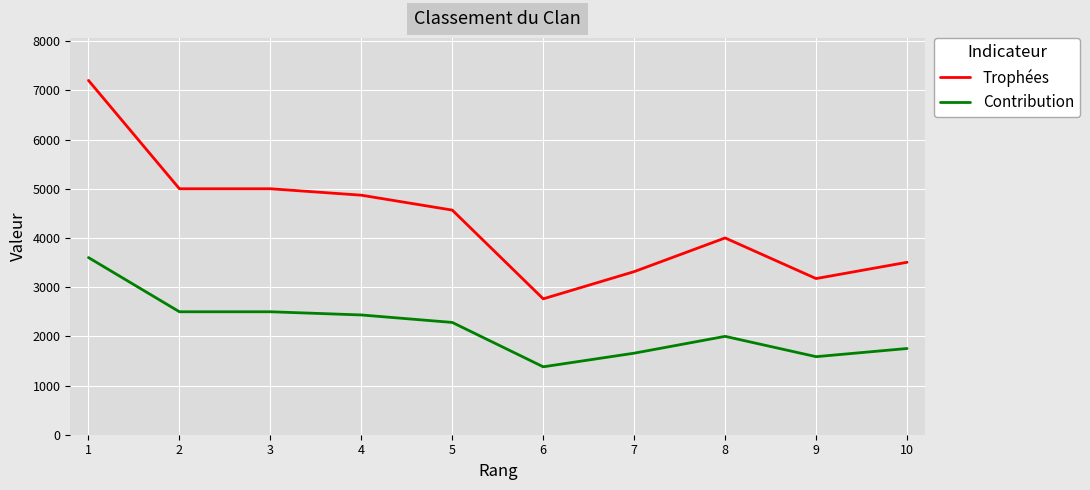

At which label does Contribution first exceed 2283?

1